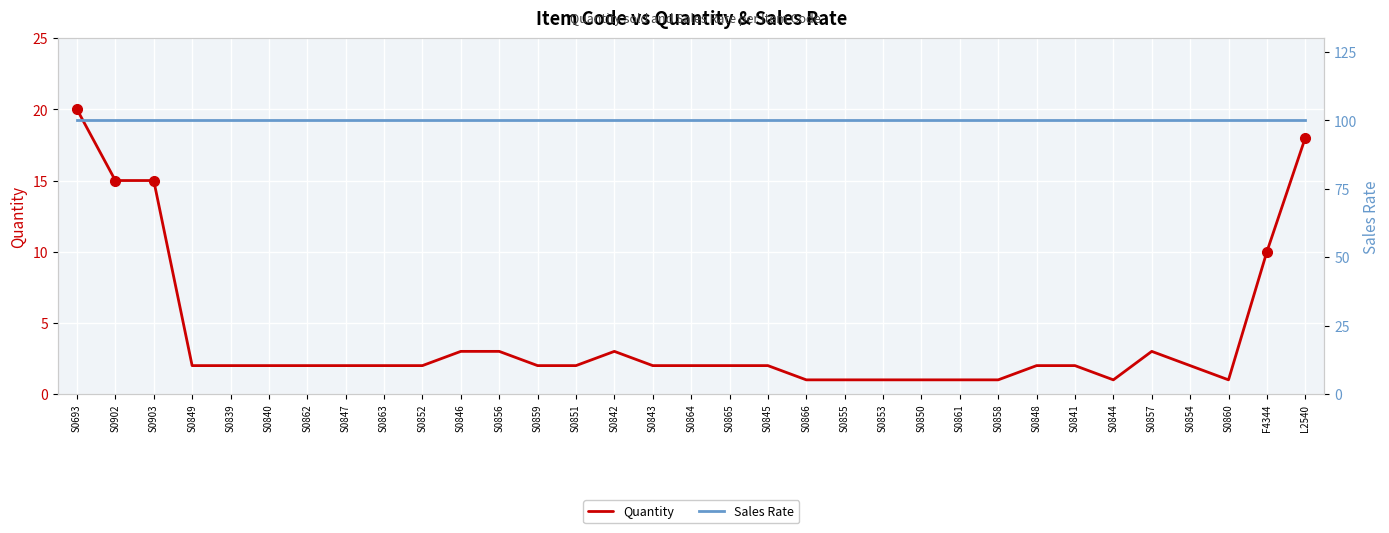

Reading right to left, transcribe all the data shown in this chart.

Quantity: L2540=18	F4344=10	S0860=1	S0854=2	S0857=3	S0844=1	S0841=2	S0848=2	S0858=1	S0861=1	S0850=1	S0853=1	S0855=1	S0866=1	S0845=2	S0865=2	S0864=2	S0843=2	S0842=3	S0851=2	S0859=2	S0856=3	S0846=3	S0852=2	S0863=2	S0847=2	S0862=2	S0840=2	S0839=2	S0849=2	S0903=15	S0902=15	S0693=20
Sales Rate: L2540=100	F4344=100	S0860=100	S0854=100	S0857=100	S0844=100	S0841=100	S0848=100	S0858=100	S0861=100	S0850=100	S0853=100	S0855=100	S0866=100	S0845=100	S0865=100	S0864=100	S0843=100	S0842=100	S0851=100	S0859=100	S0856=100	S0846=100	S0852=100	S0863=100	S0847=100	S0862=100	S0840=100	S0839=100	S0849=100	S0903=100	S0902=100	S0693=100